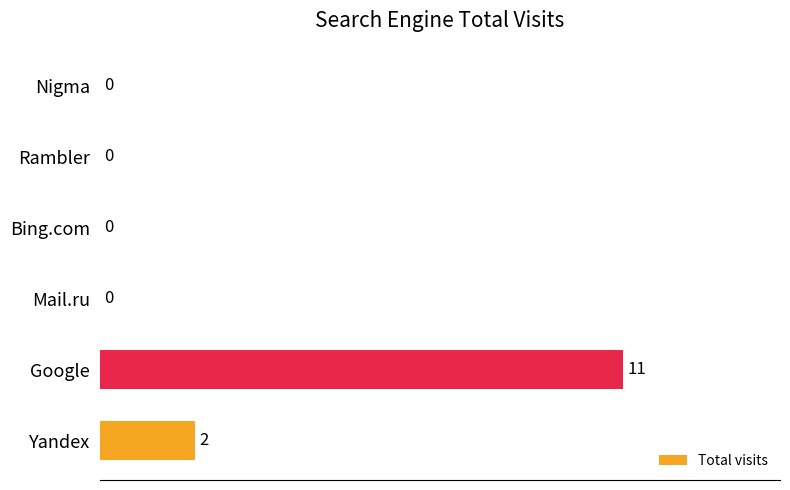

True or false: the data shows 2 at Yandex.

True